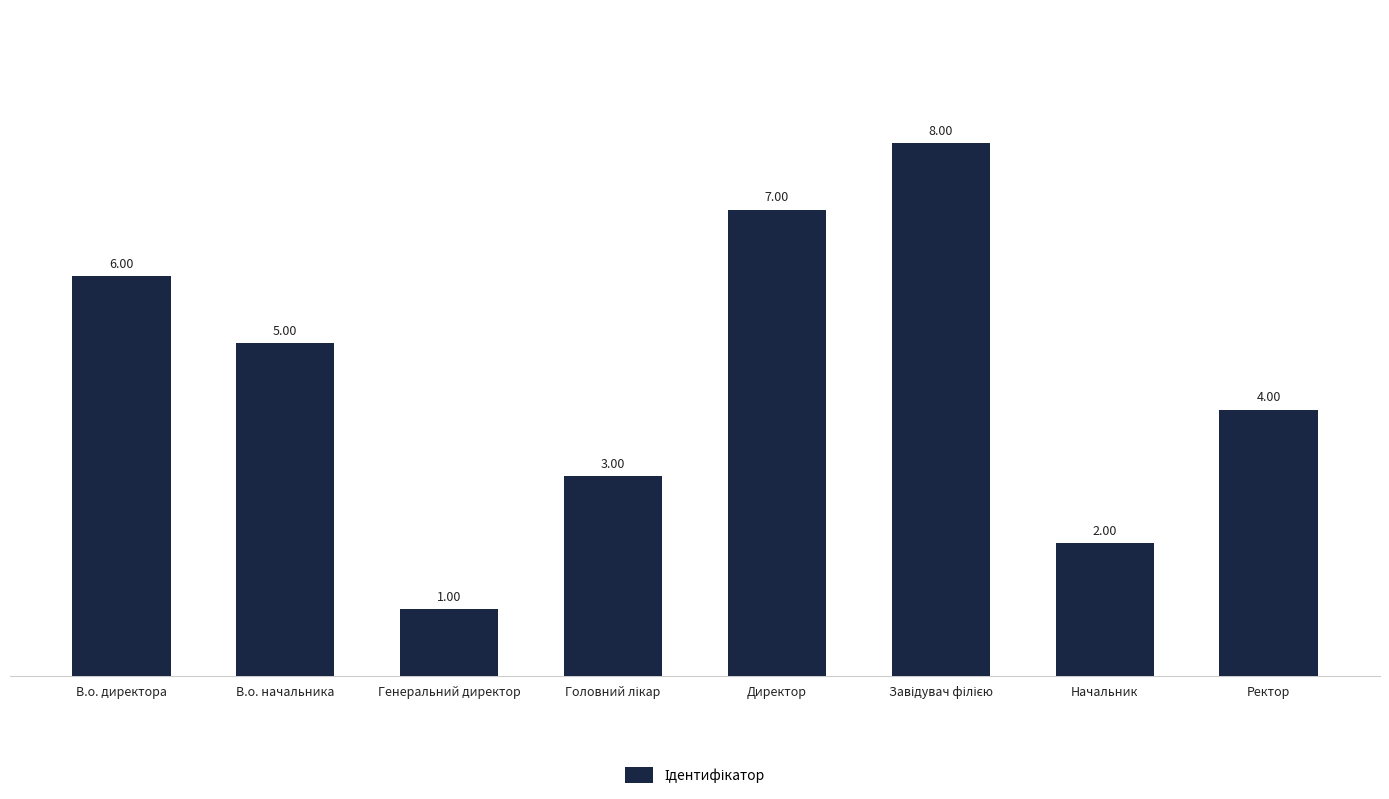

What is the difference between the second highest and second lowest values?

5